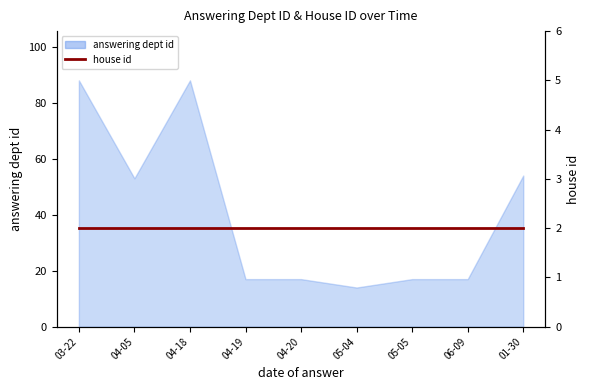

What is the difference between the second highest and second lowest values?

71